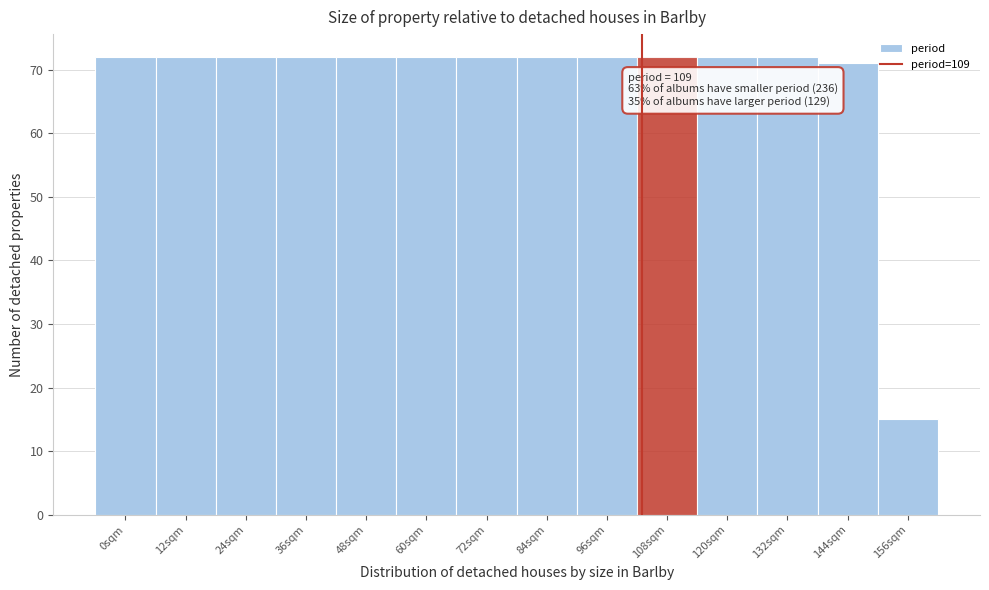

Reading left to right, list all the values displayed in this chart.

0sqm=72	12sqm=72	24sqm=72	36sqm=72	48sqm=72	60sqm=72	72sqm=72	84sqm=72	96sqm=72	108sqm=72	120sqm=72	132sqm=72	144sqm=71	156sqm=15